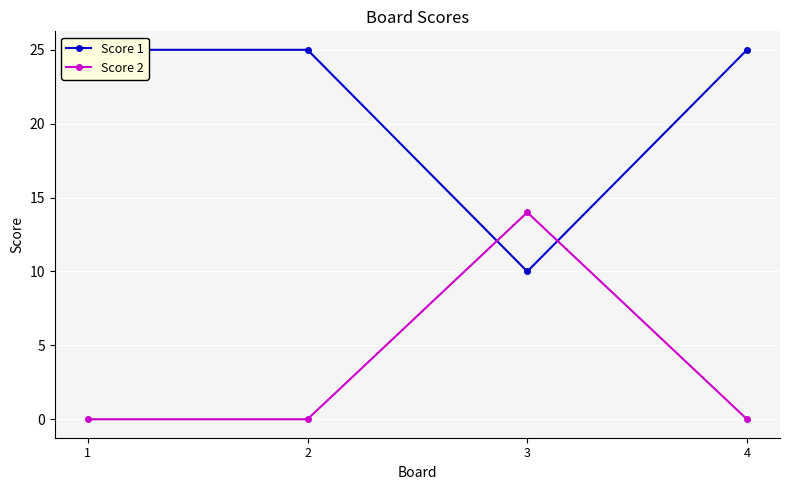

What is the highest value of the Score 1 series?

25